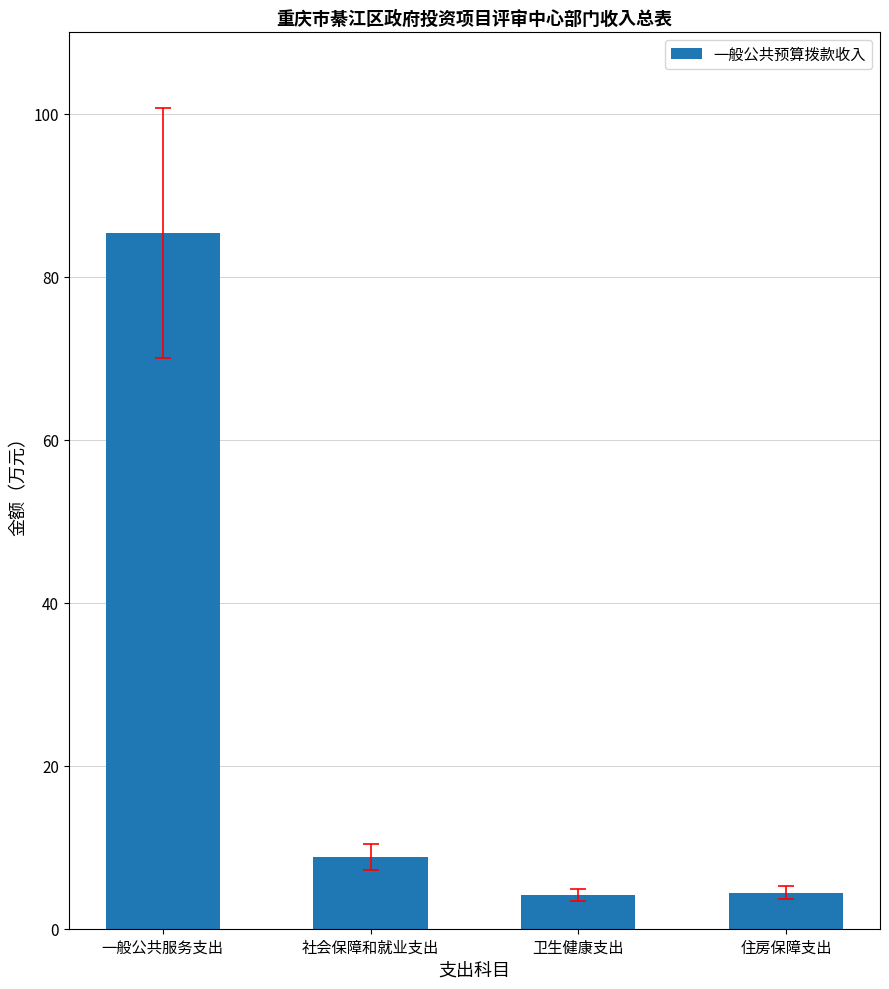

Are the bars horizontal?

No